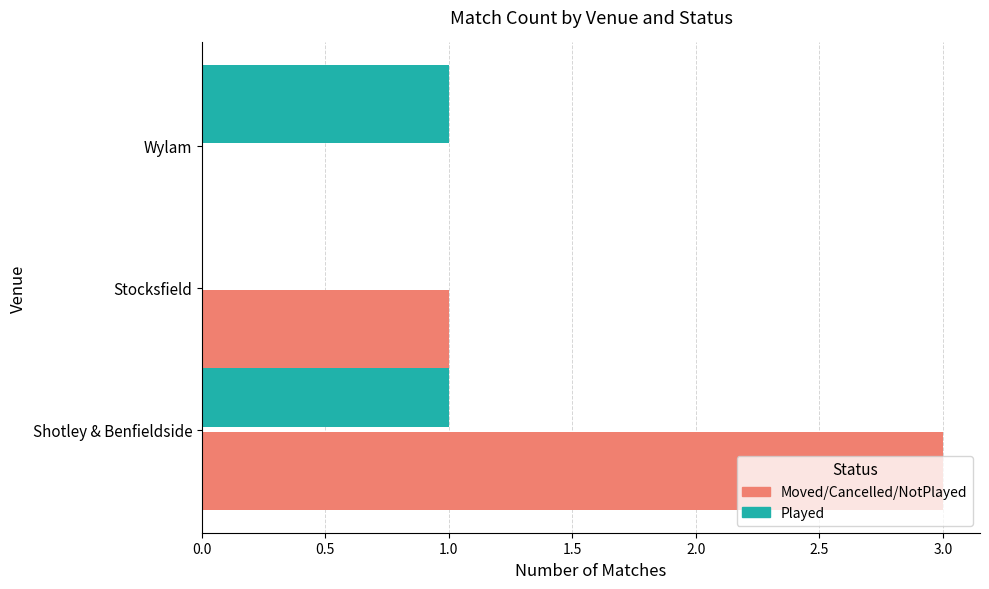

Is it true that Played equals 1 at Wylam?

True